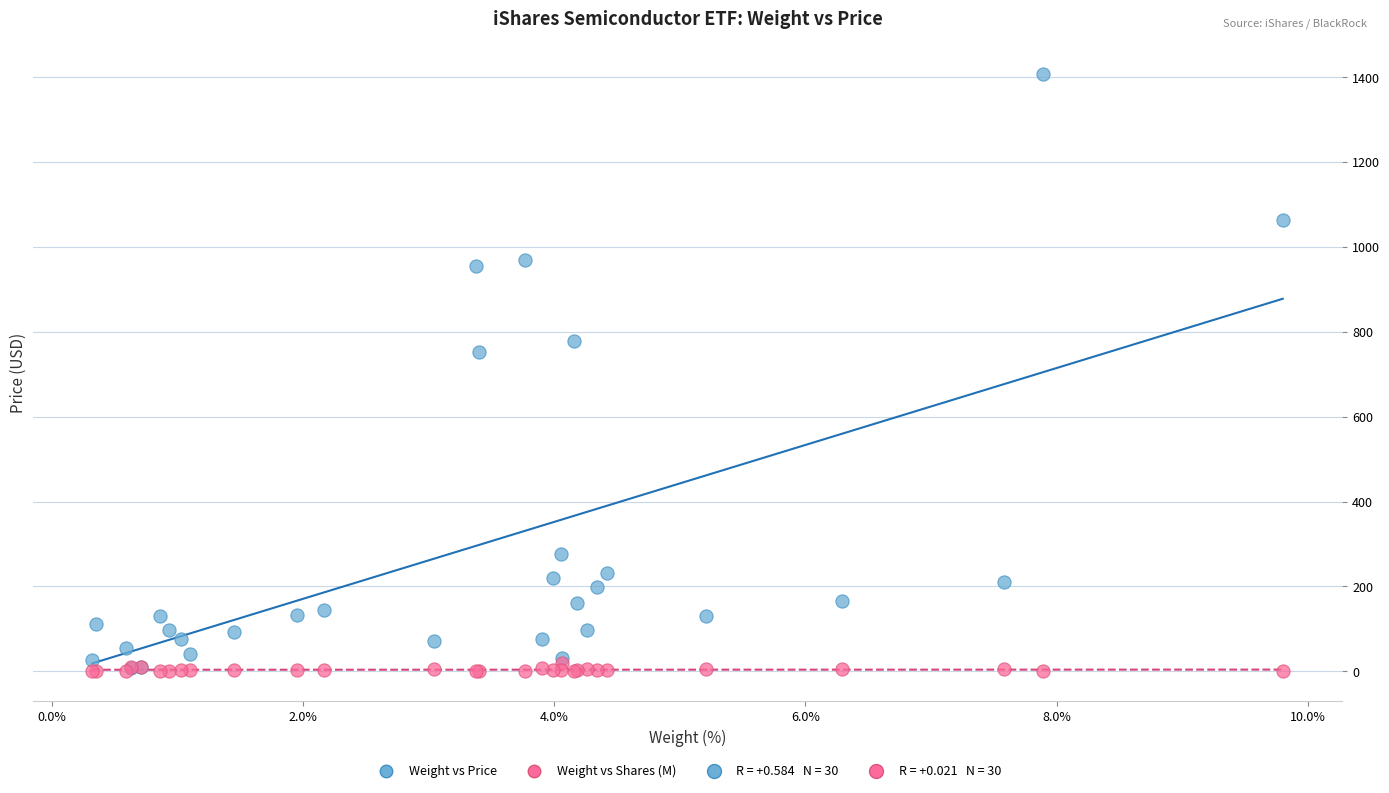

In the Weight vs Price series, what Y value is closest to 708?

753.4